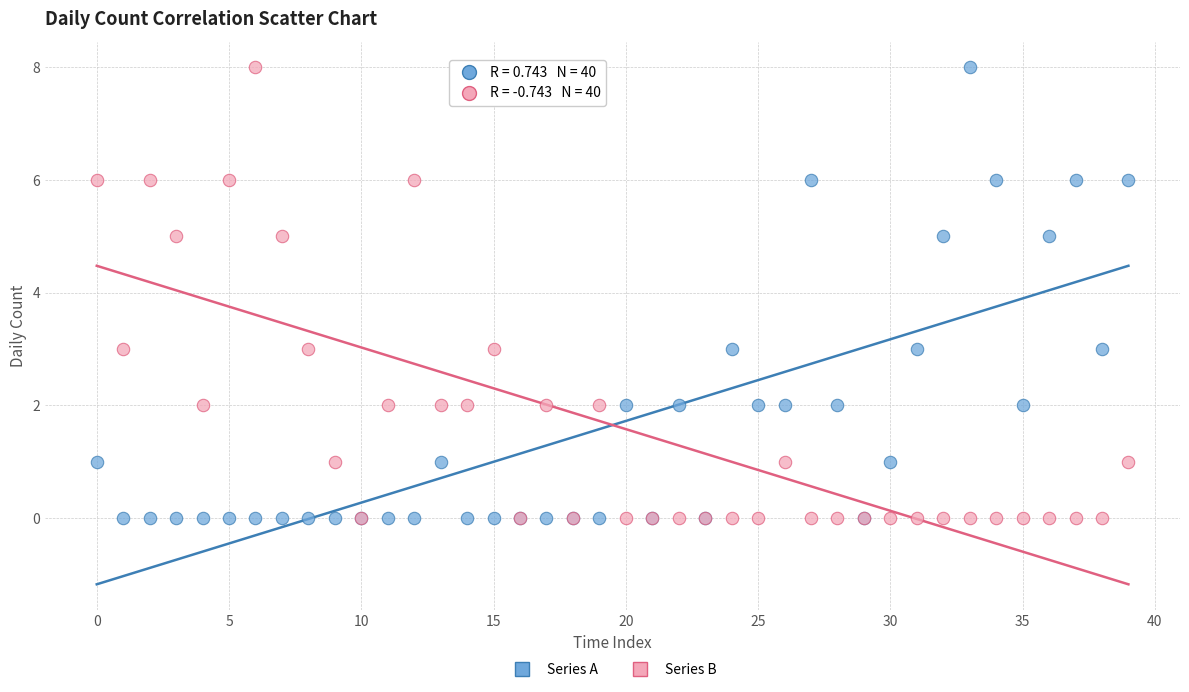

What are all the series names shown in the legend?

Series A, Series B